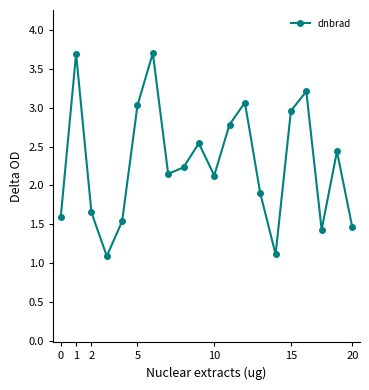

What is the smallest value displayed?

1.1